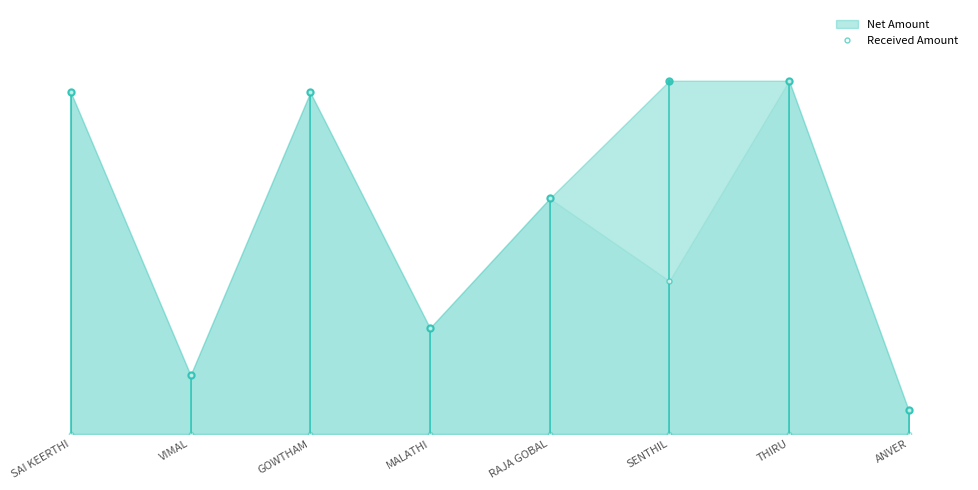

What is the value of the 1st point from the left?

1450